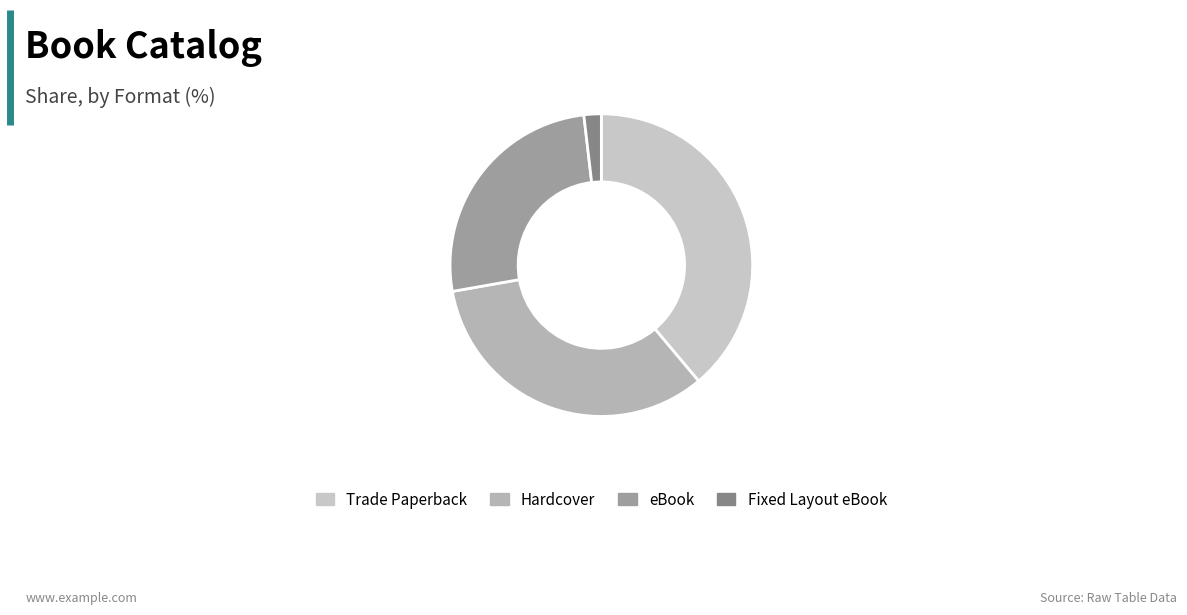

Approximately how many times larger is the value at eBook compared to Trade Paperback?

0.7